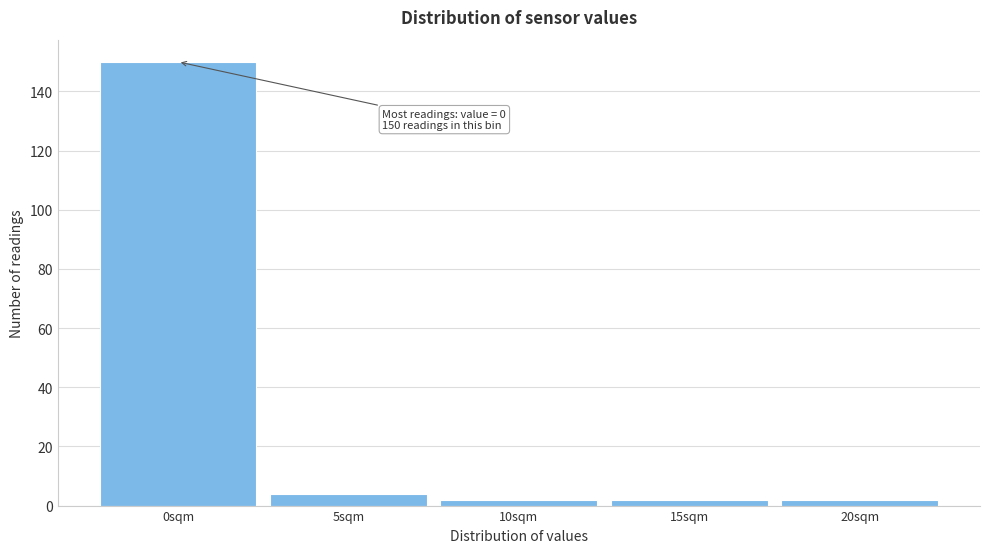

Reading left to right, what are all the values shown in this chart?

150	4	2	2	2